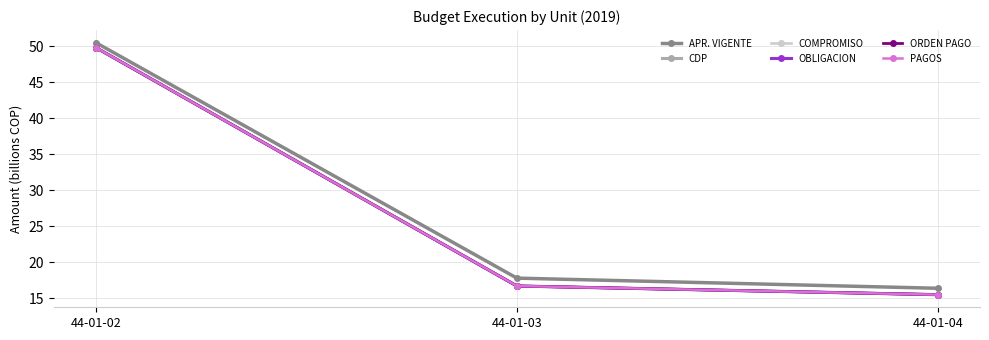

Does the chart have visible grid lines?

Yes